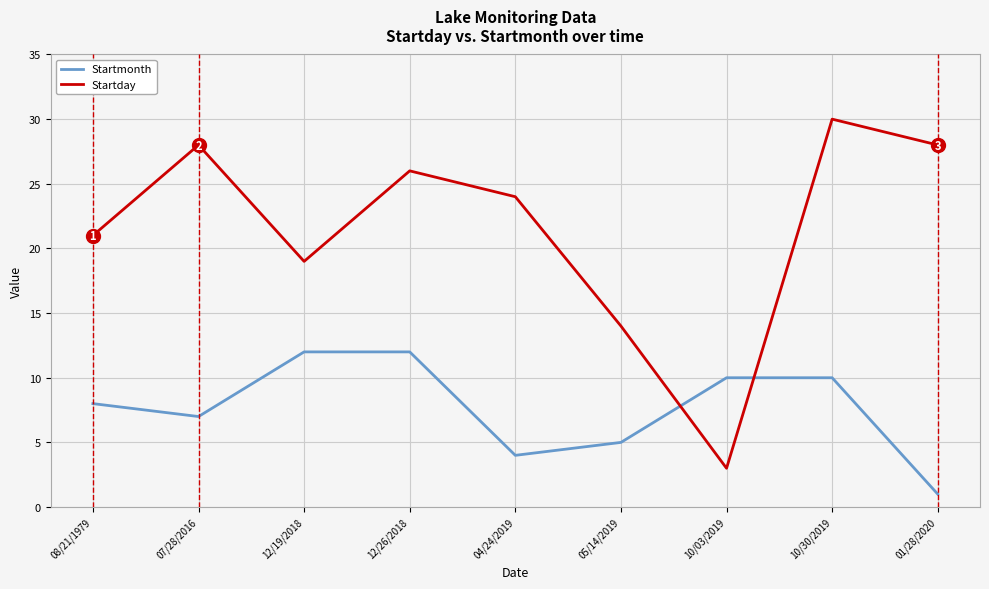

Is the value of Startmonth at 10/30/2019 greater than the value of Startday at 08/21/1979?

No